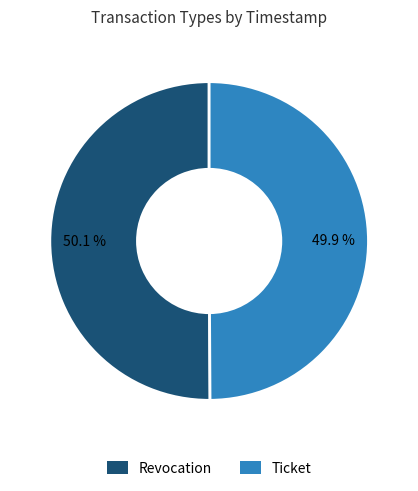

Approximately how many times larger is the value at Revocation compared to Ticket?

1.0